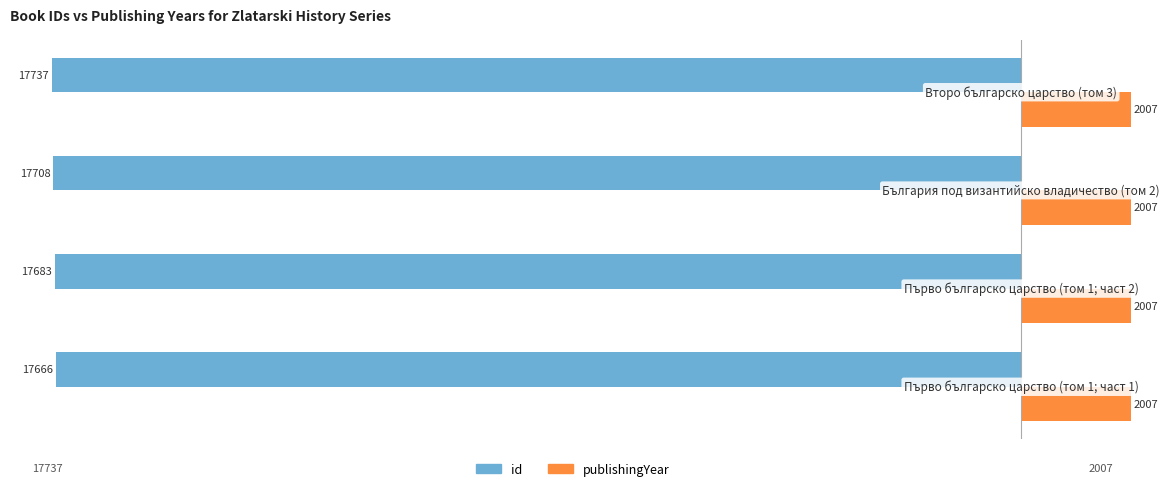

What is the average value of the publishingYear series?

2007